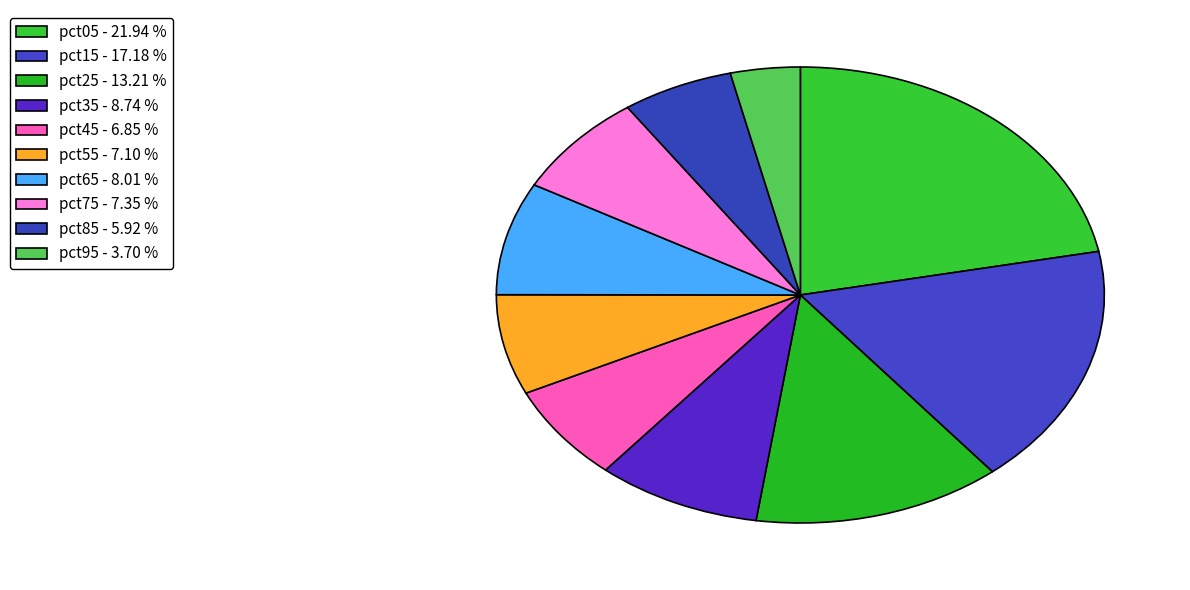

Does any single category account for the majority?

No